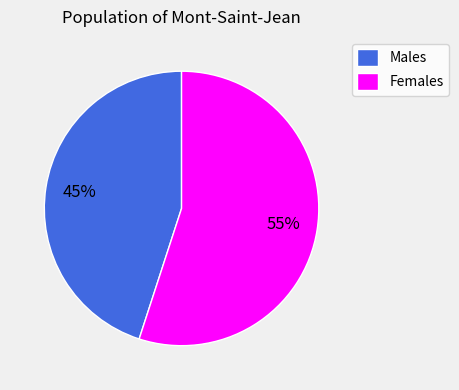

To the nearest percent, what is the difference between the largest and smallest slice percentages?

10%